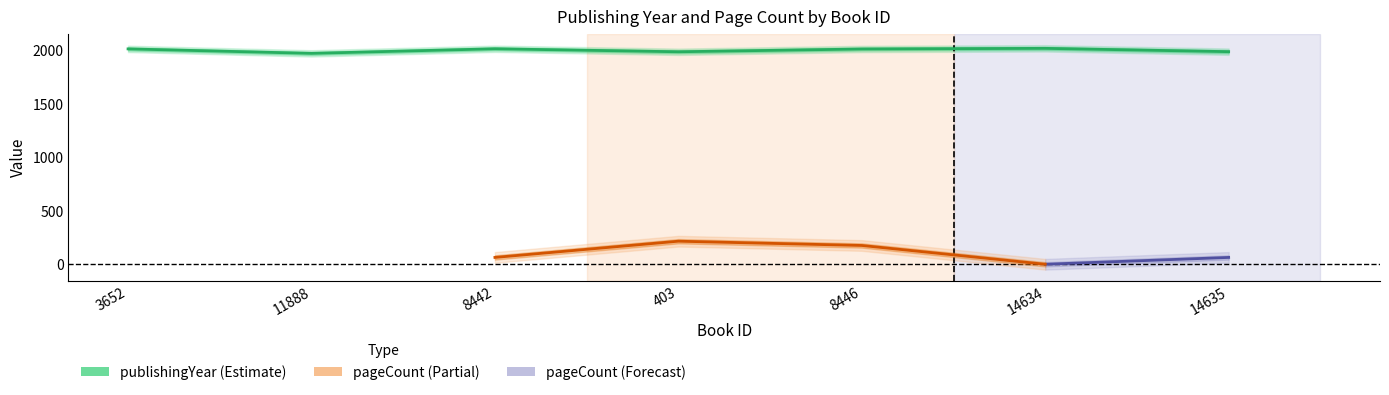

What value does the data have at 403?

1989